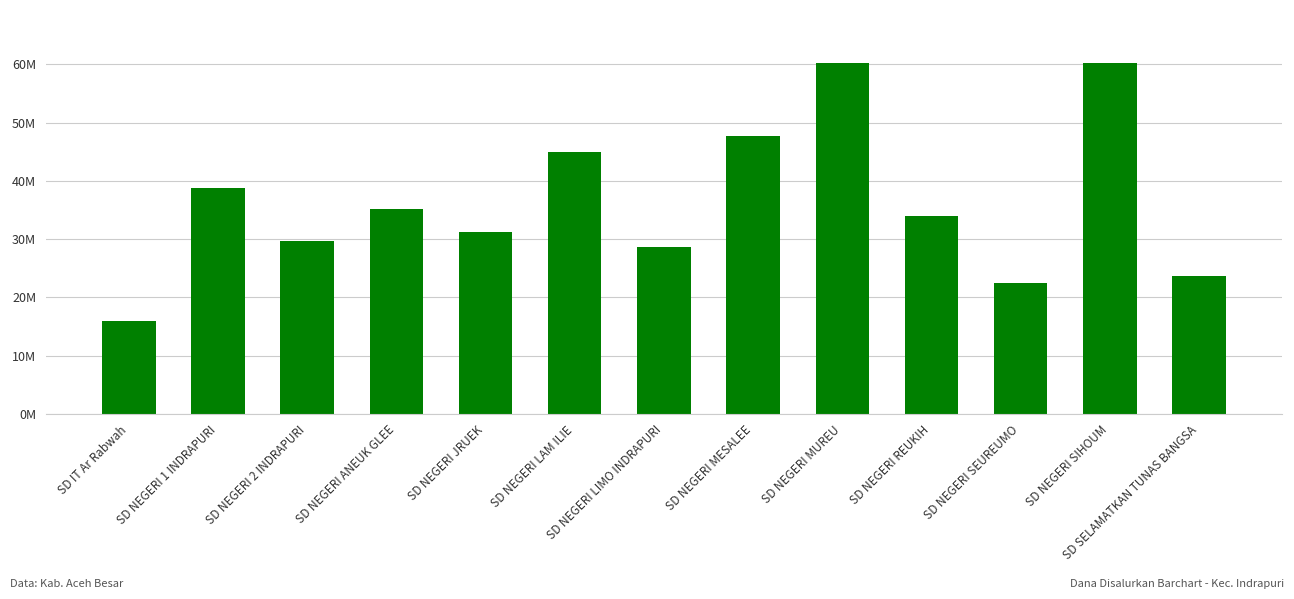

What position from the right is SD NEGERI MESALEE?

6